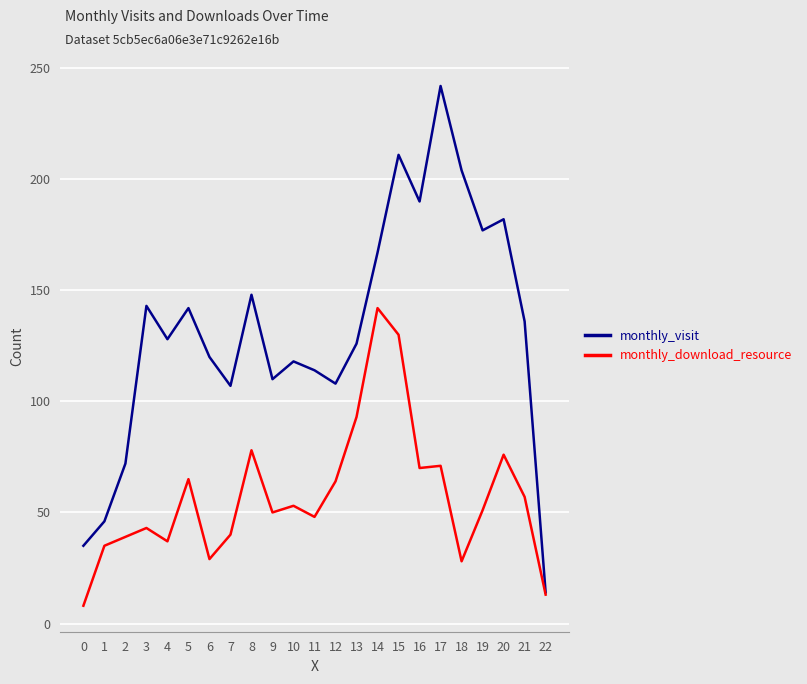

Read the monthly_download_resource value at 3.

43